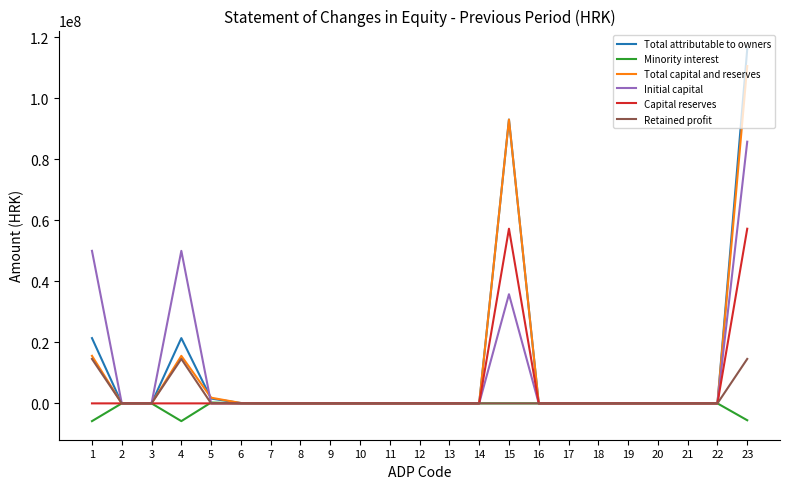

Is this an area chart (filled region under the line)?

No